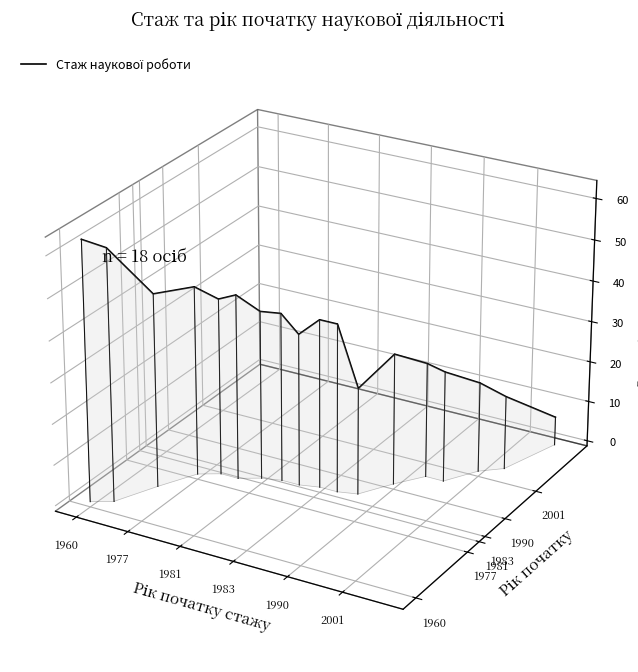

Is it true that the value at 13 is -0.0?

False